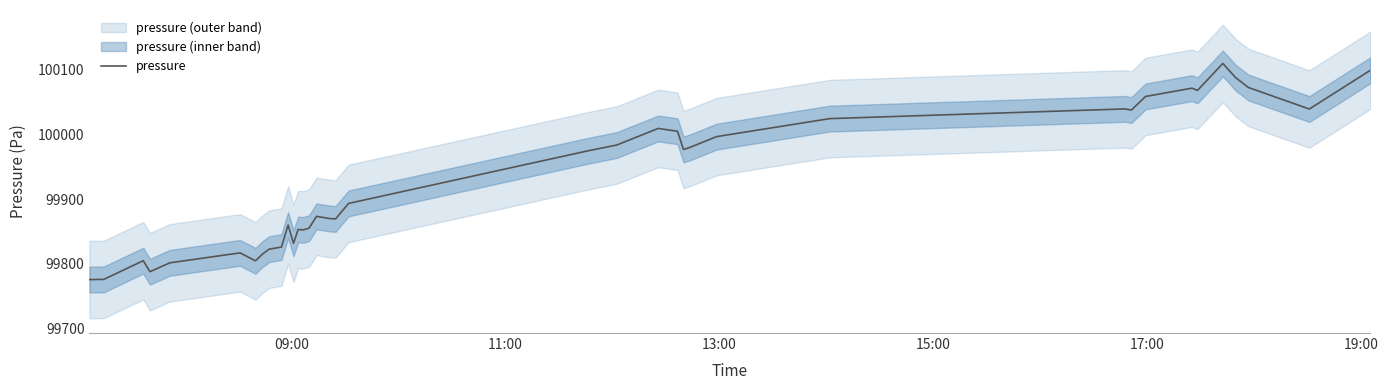

Is it true that the value at 09:00 is 135408.4?

False